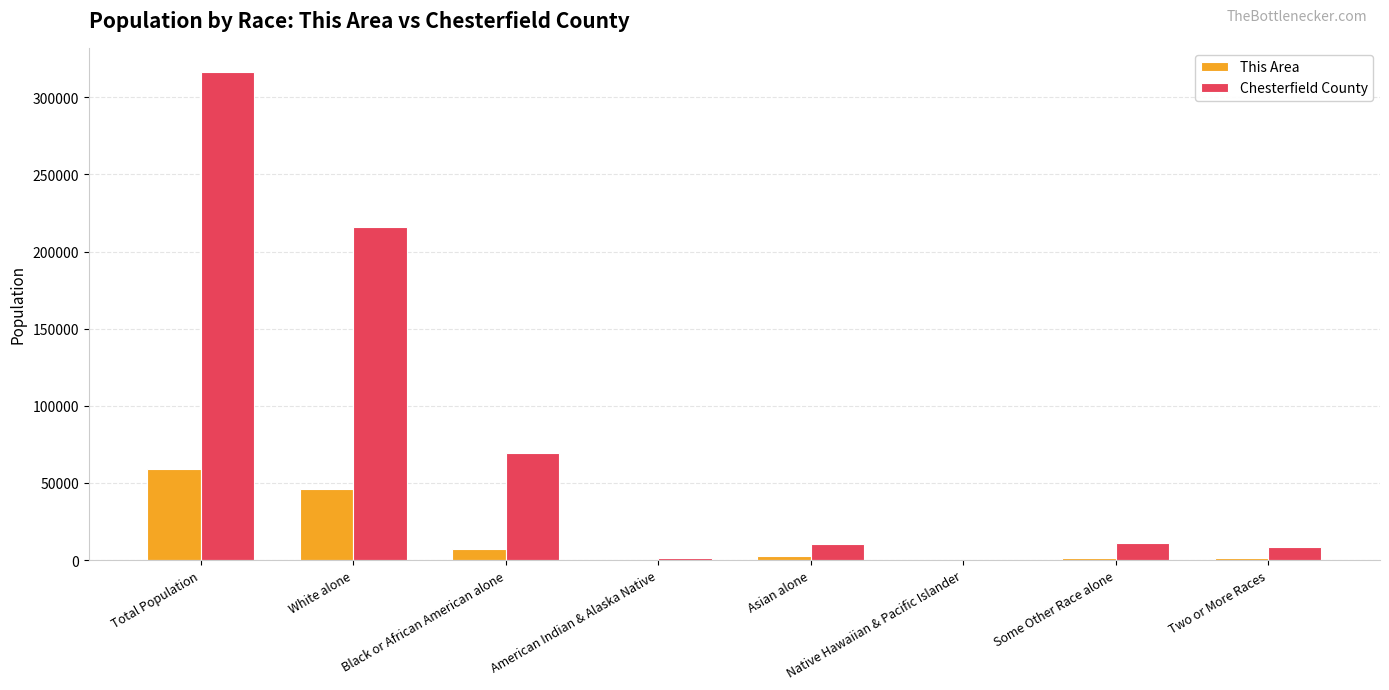

Which series has the largest total across all categories?

Chesterfield County